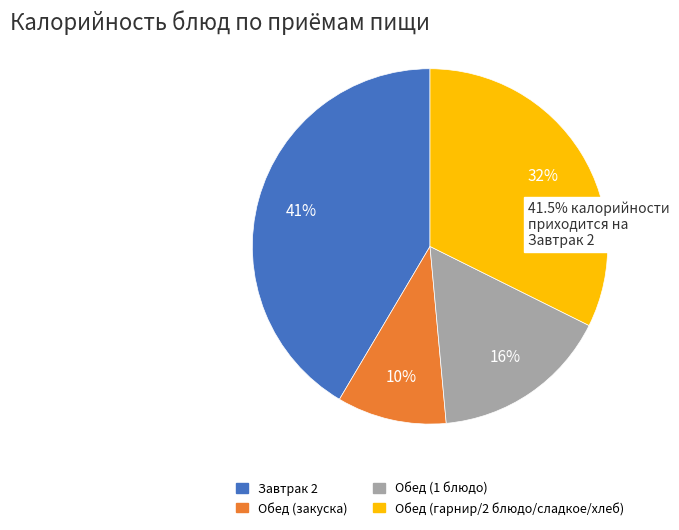

Is there a majority slice in this chart?

No